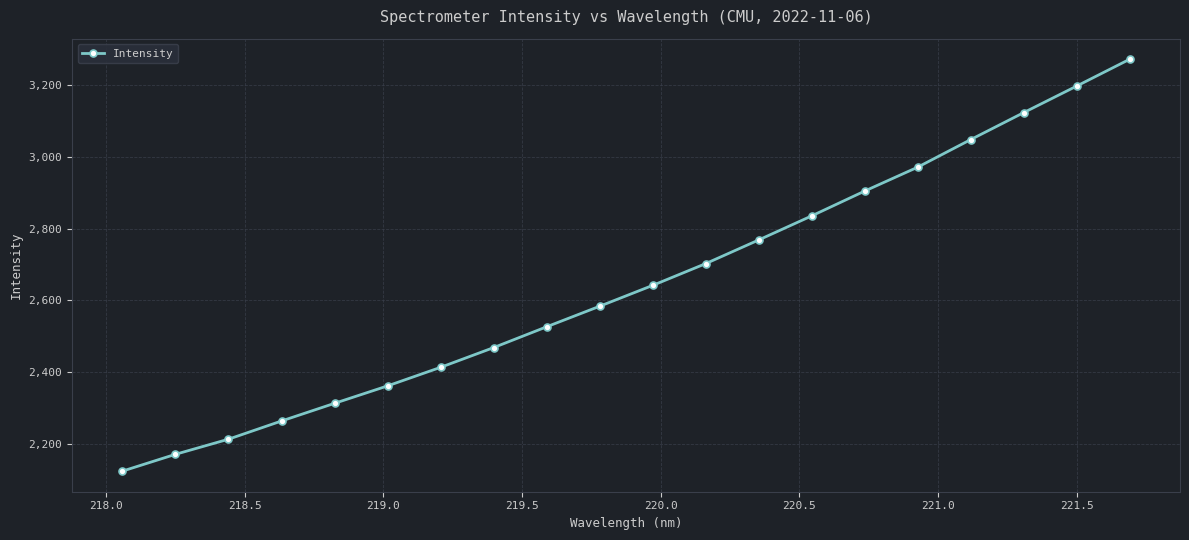

Reading left to right, what are all the values shown in this chart?

2125.1	2171.8	2214.0	2264.7	2313.8	2362.3	2414.0	2468.9	2526.9	2584.1	2642.1	2702.7	2768.5	2835.6	2904.6	2971.1	3047.9	3122.9	3196.8	3271.4